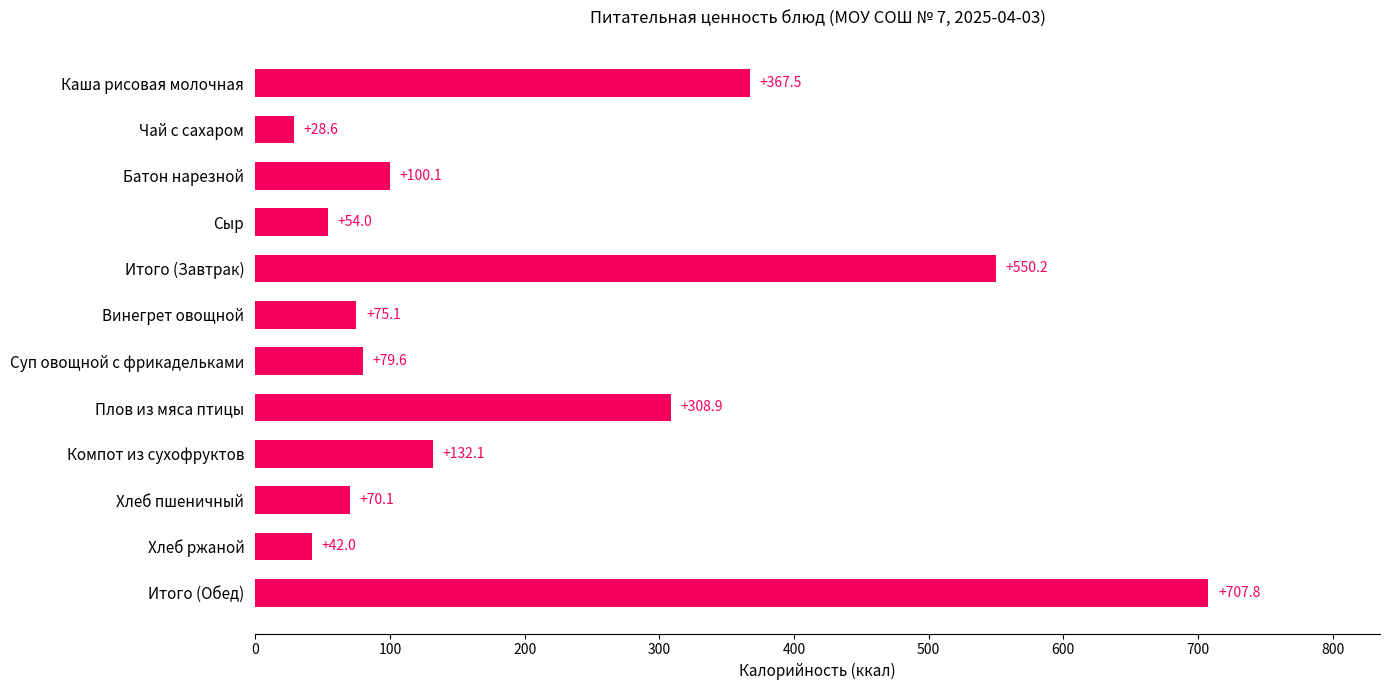

What is the difference between the maximum and minimum values?

679.2